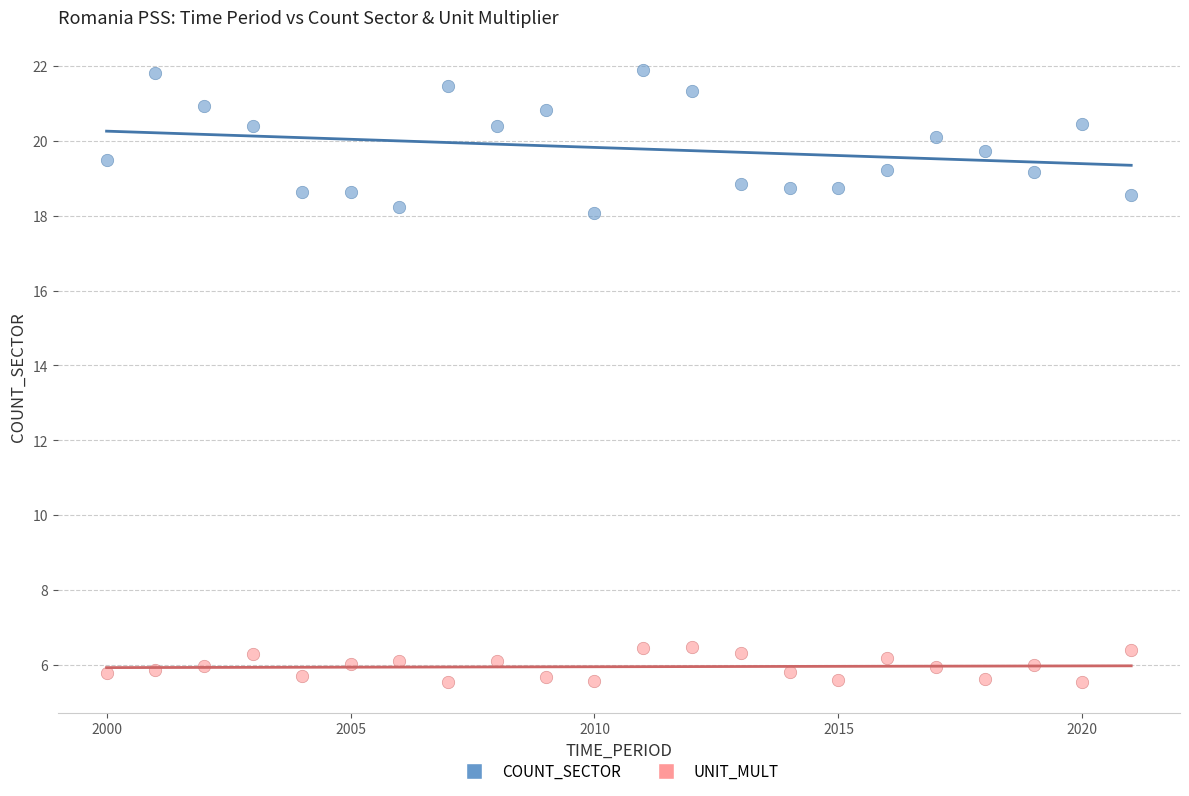

Across all data points, what is the range of Y values (max minus min)?

16.3